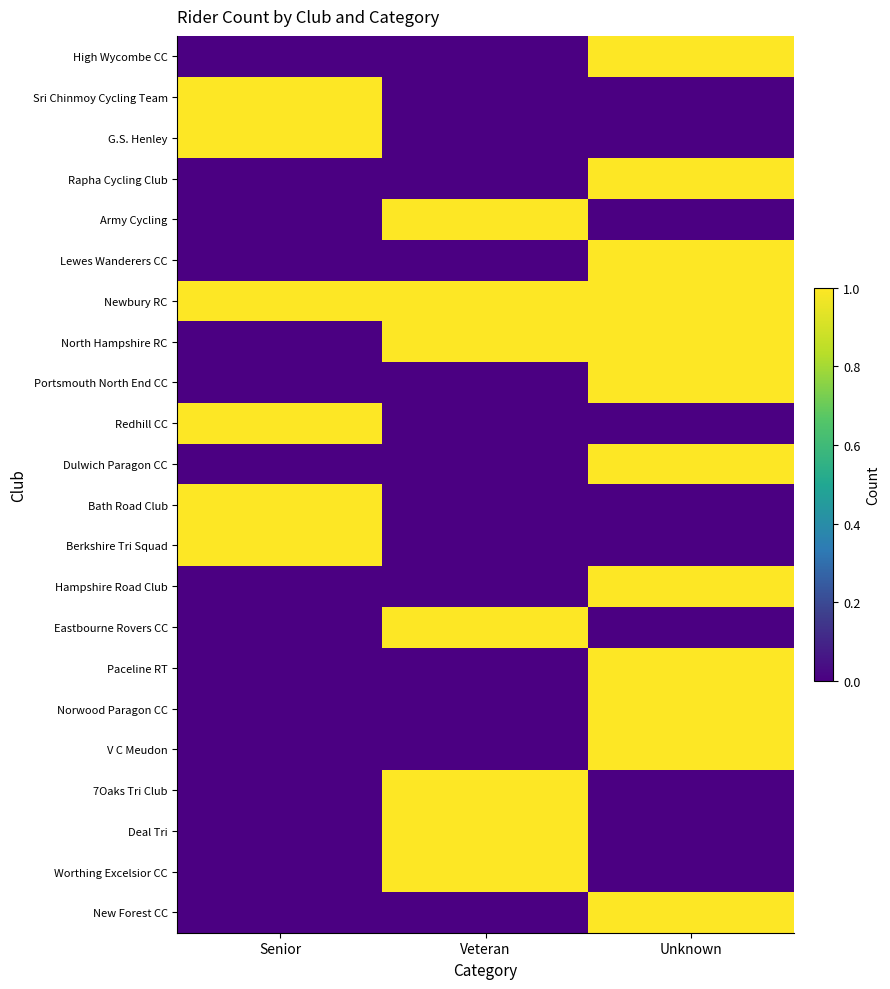

What is the difference between the highest and lowest values at Senior?

1